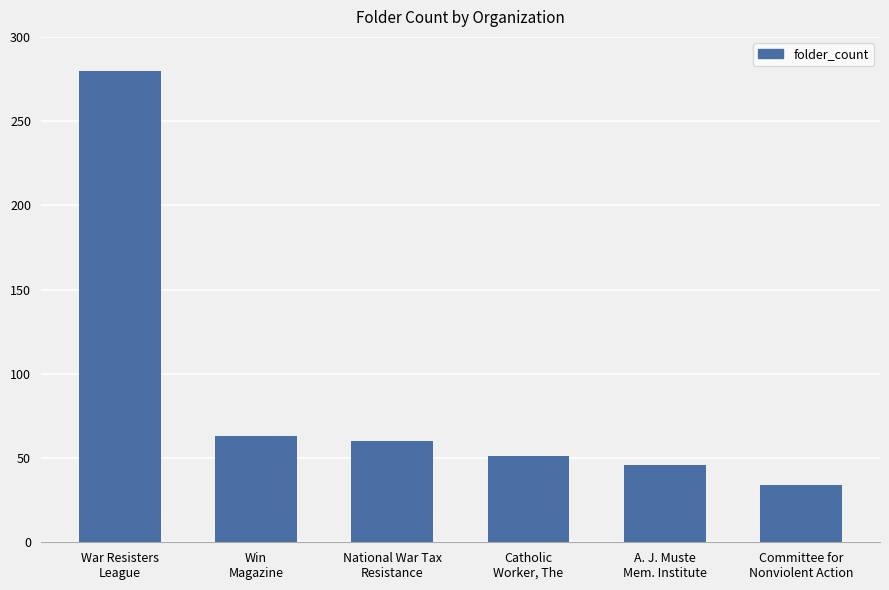

What is the label of the 4th bar from the right?

National War Tax
Resistance